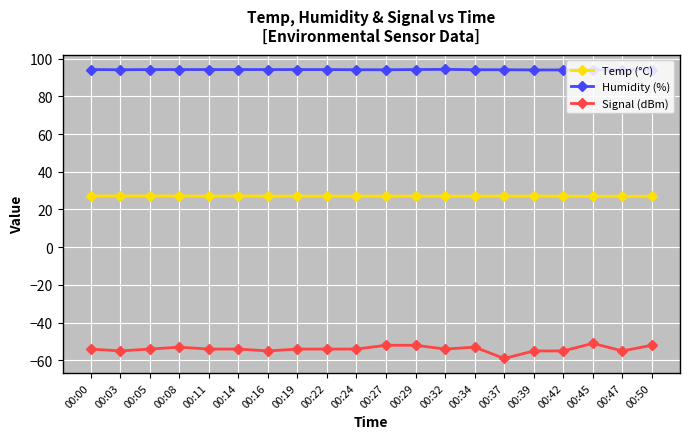

At how many categories does at least one series exceed 89?

20